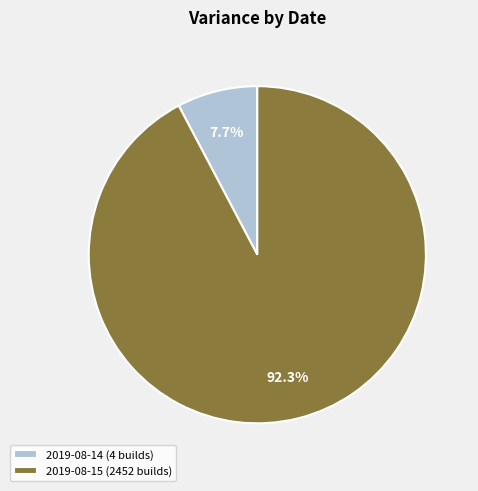

Rank the categories by value from highest to lowest.

2019-08-15 (2452 builds), 2019-08-14 (4 builds)